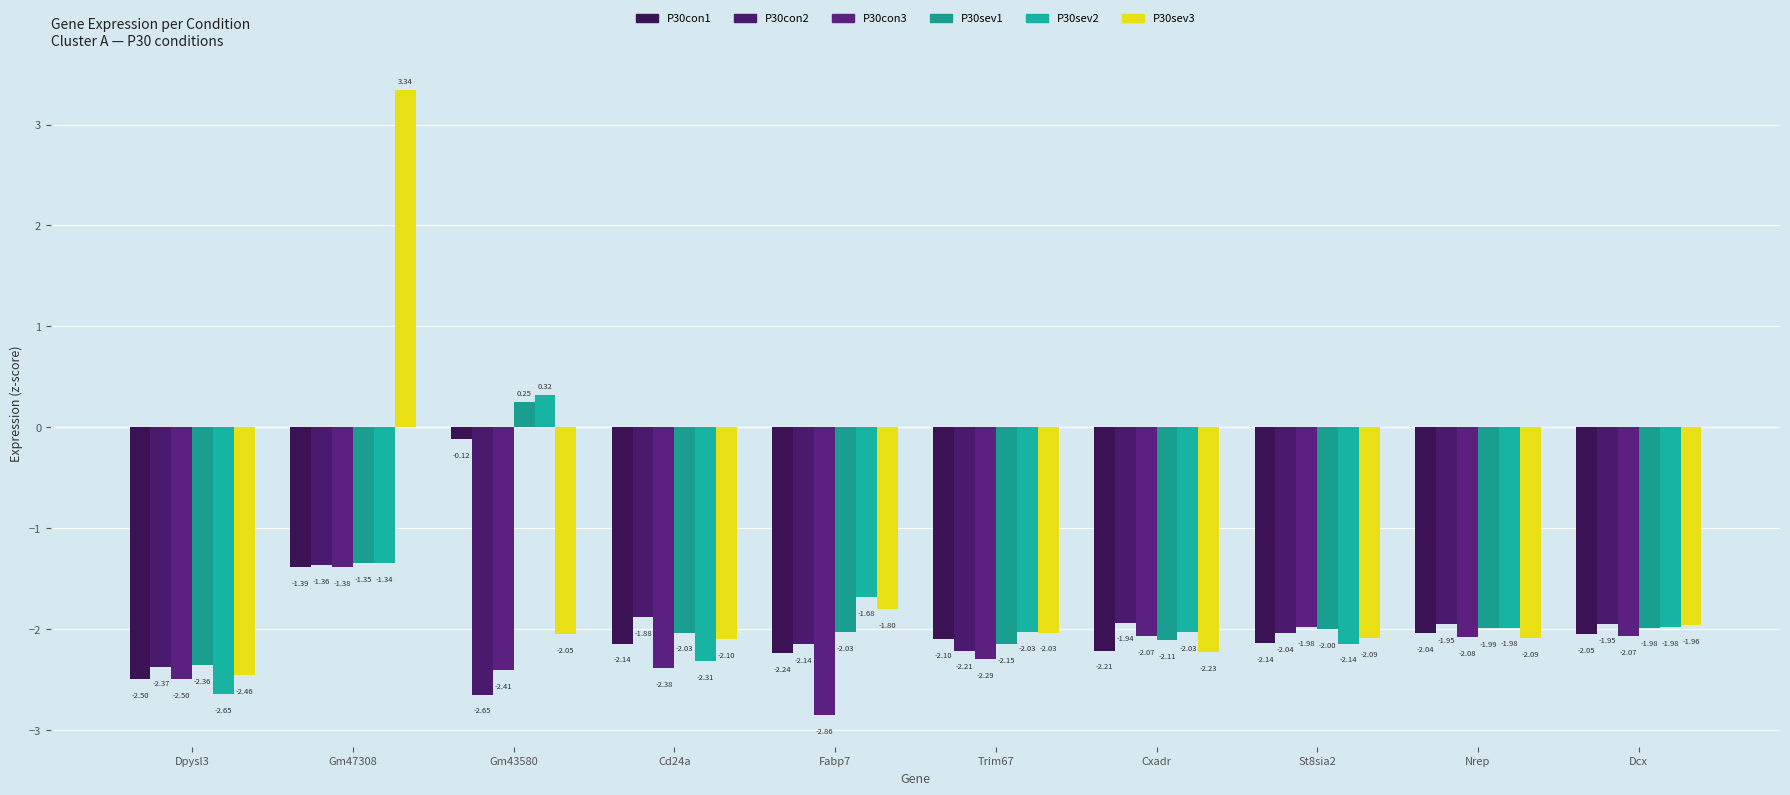

True or false: P30sev3 has a value of -1.4 at Trim67.

False